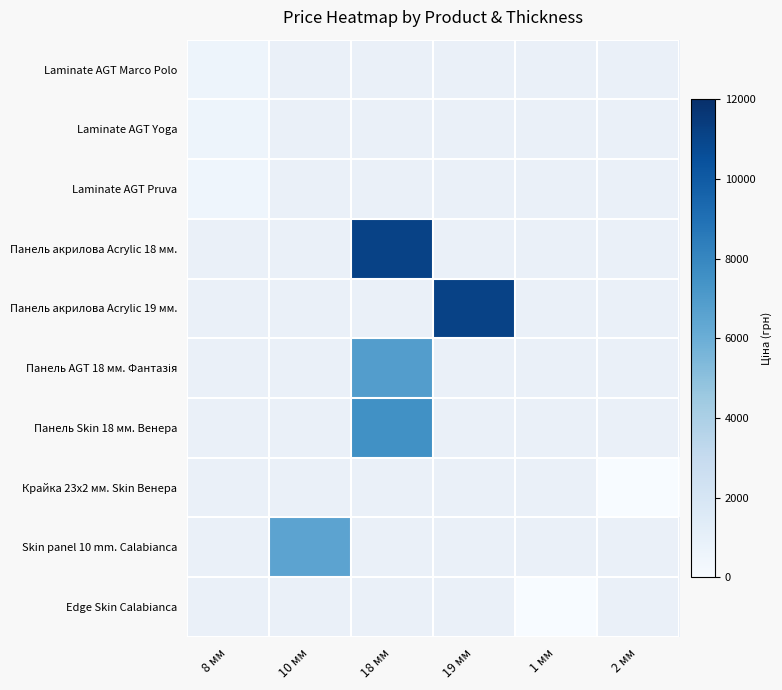

How many data points does each series have?

6